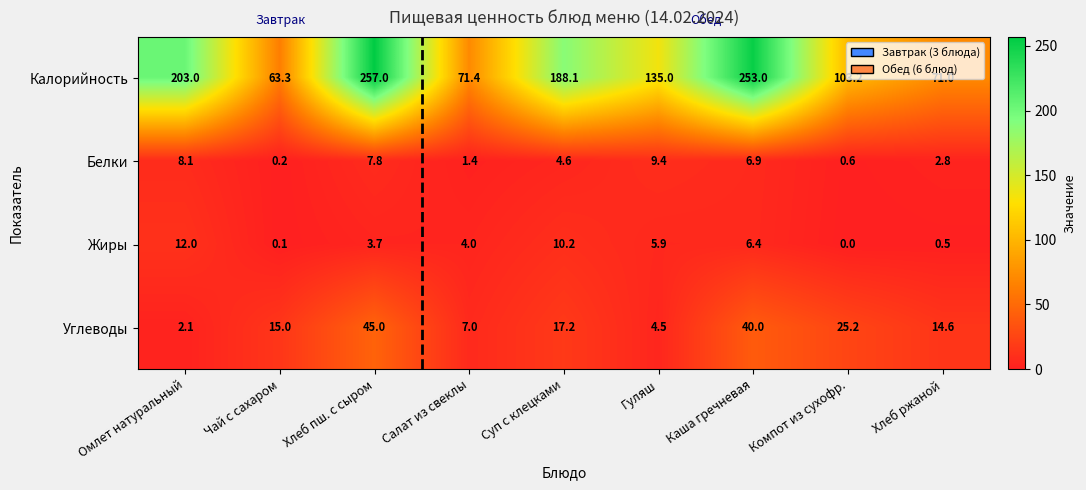

What is the spread (max minus min) of values at Каша гречневая?

246.6